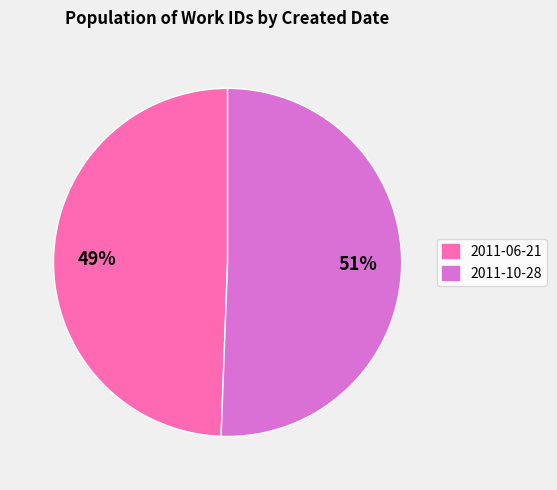

How many slices are in this pie chart?

2